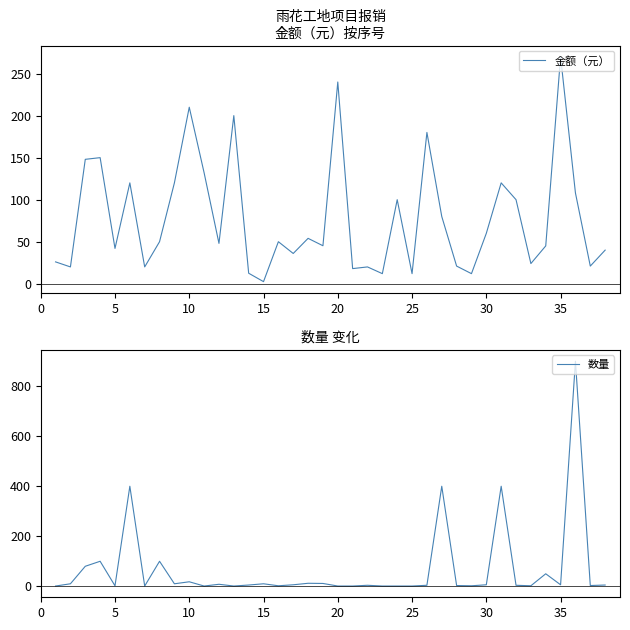

At which label does 金额（元） reach its peak?

35